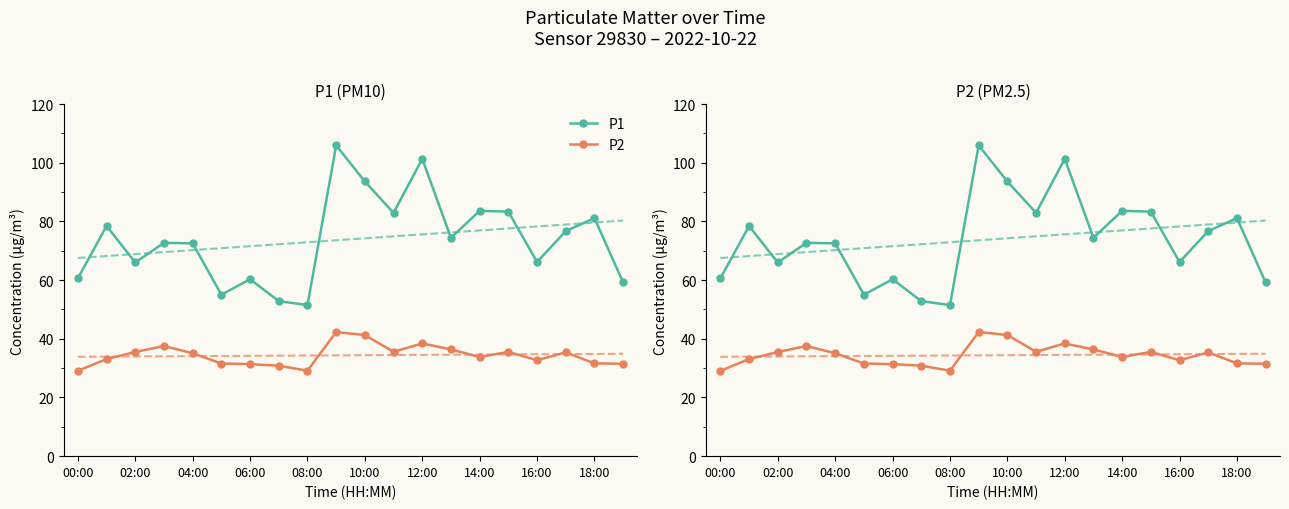

Reading right to left, what are all the values shown in this chart?

P1: 59.2	81.2	76.7	66.2	83.3	83.6	74.4	101.3	82.9	93.6	105.9	51.5	52.9	60.3	55.0	72.5	72.7	66.0	78.5	60.6
P2: 31.5	31.6	35.4	32.7	35.5	33.8	36.4	38.4	35.6	41.3	42.3	29.1	30.8	31.4	31.6	35.1	37.5	35.5	33.1	29.1